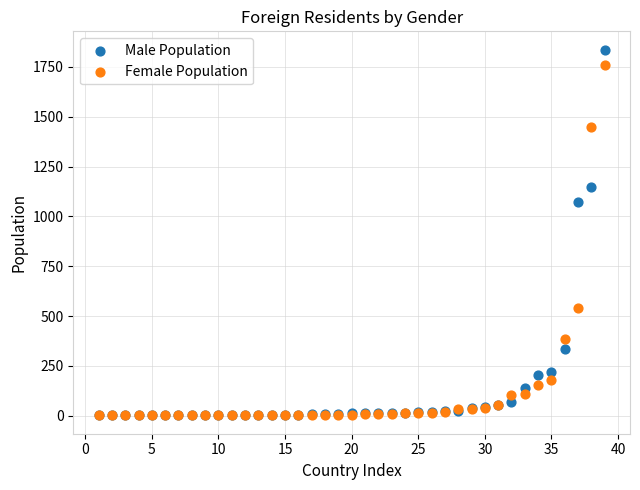

In the Female Population series, what Y value is closest to 880?

539